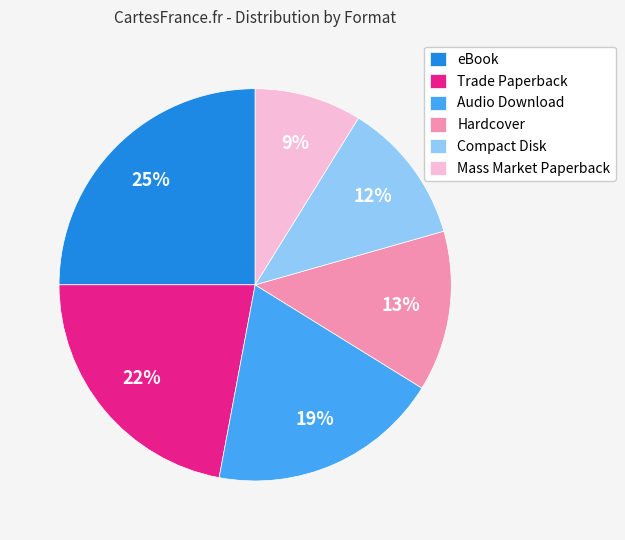

What is the largest slice in the pie chart?

eBook